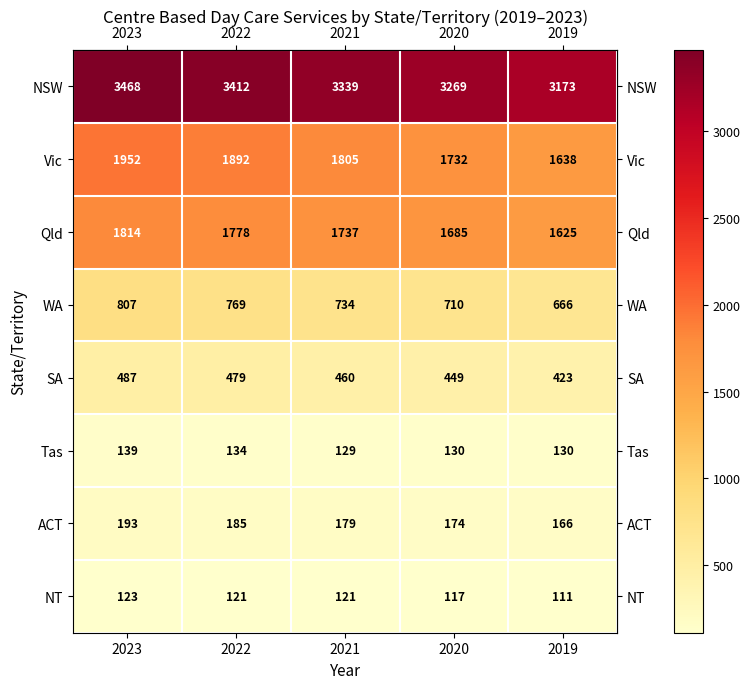

What is the difference between the maximum and minimum values in the NSW series?

295